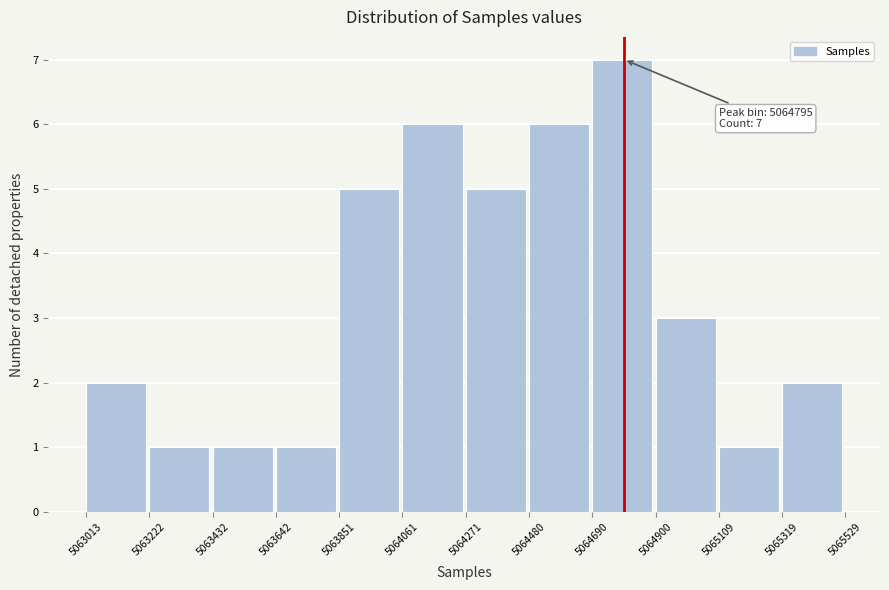

Which range on the x-axis has the tallest bar?

5064690 to 5064900